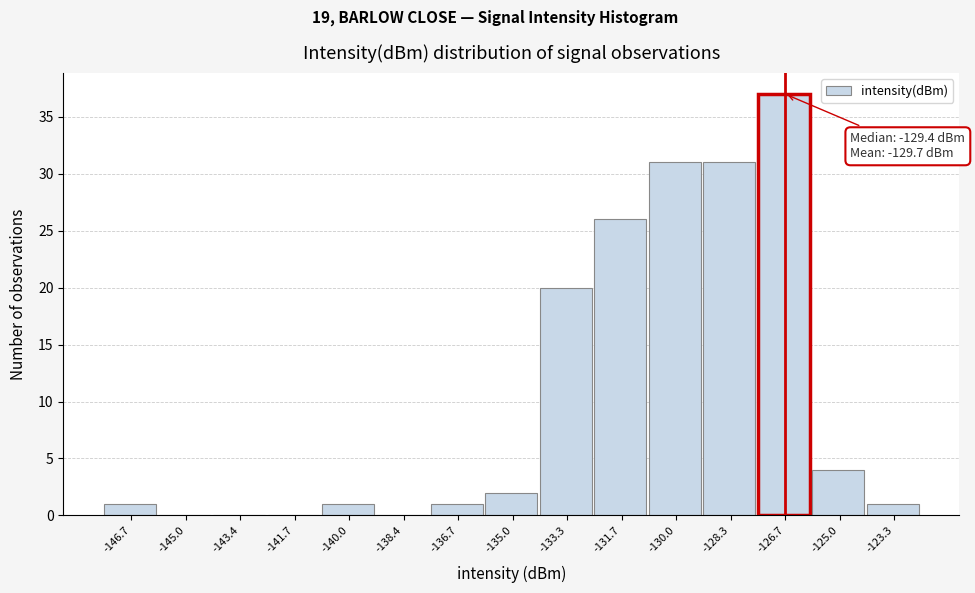

Over which range of the x-axis is the bar tallest?

-127.6 to -125.8